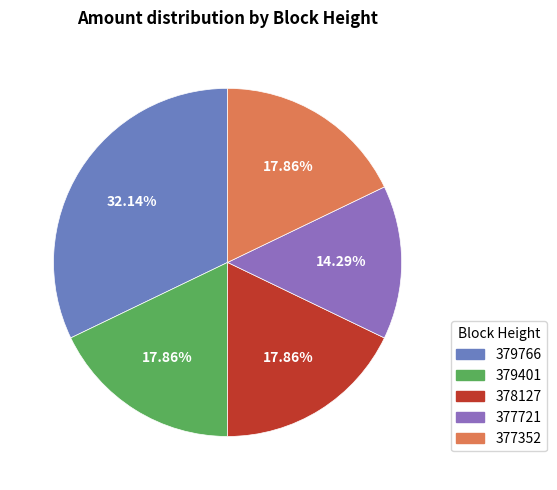

To the nearest percent, what is the combined percentage of 378127 and 379401?

36%